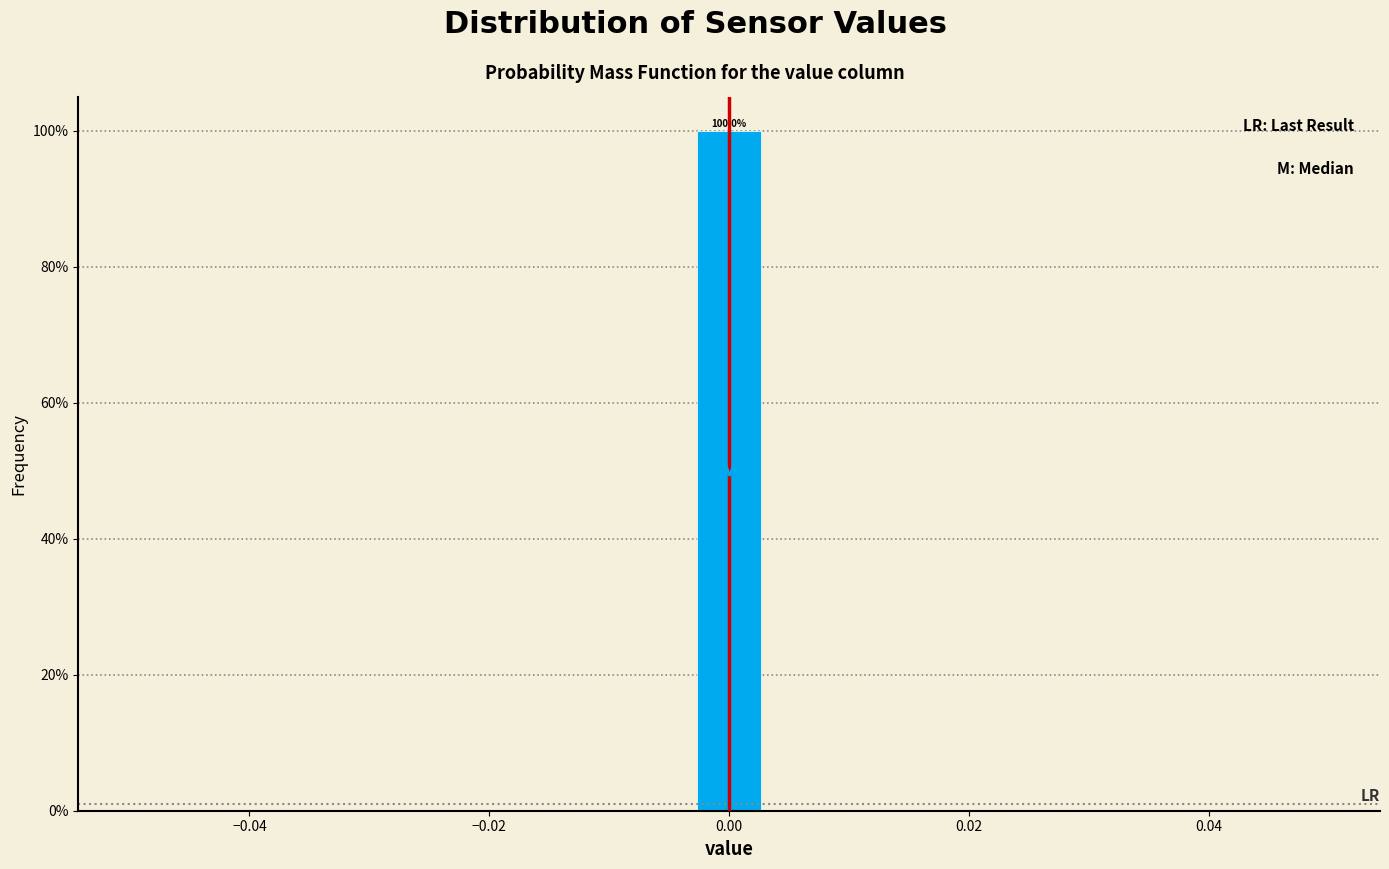

Read against the x-axis, roughly where is the centre of the tallest bar?

0.000